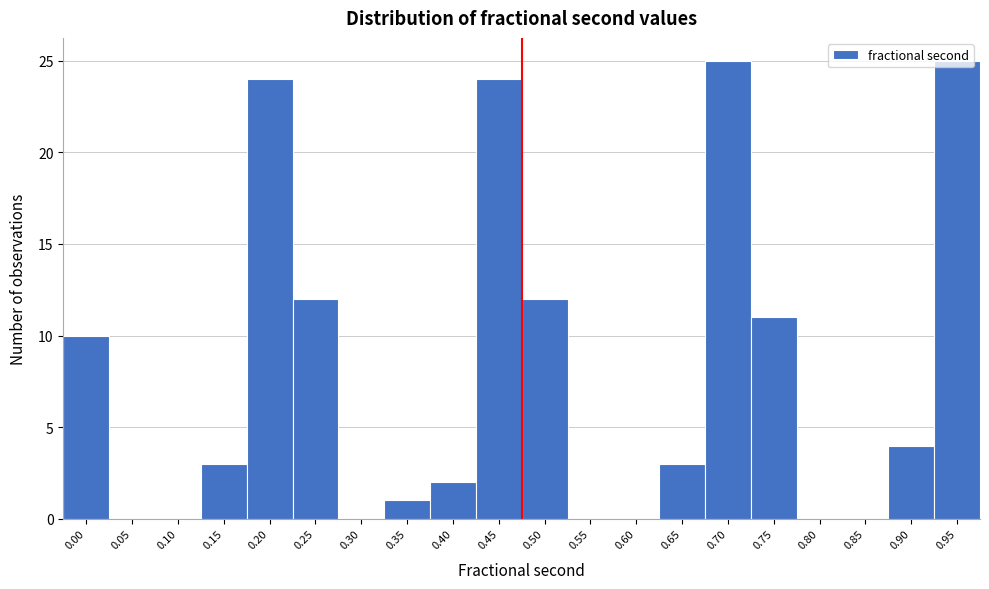

What is the sum of all values?

156